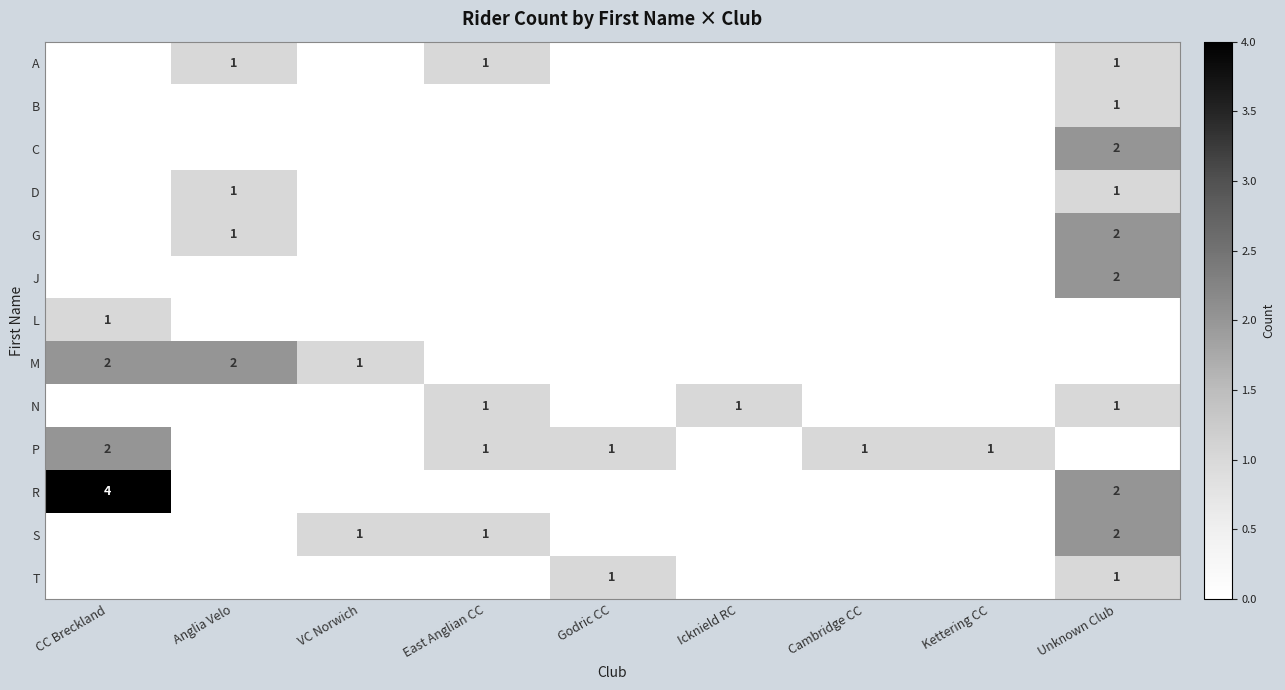

Is it true that G equals 2 at Unknown Club?

True